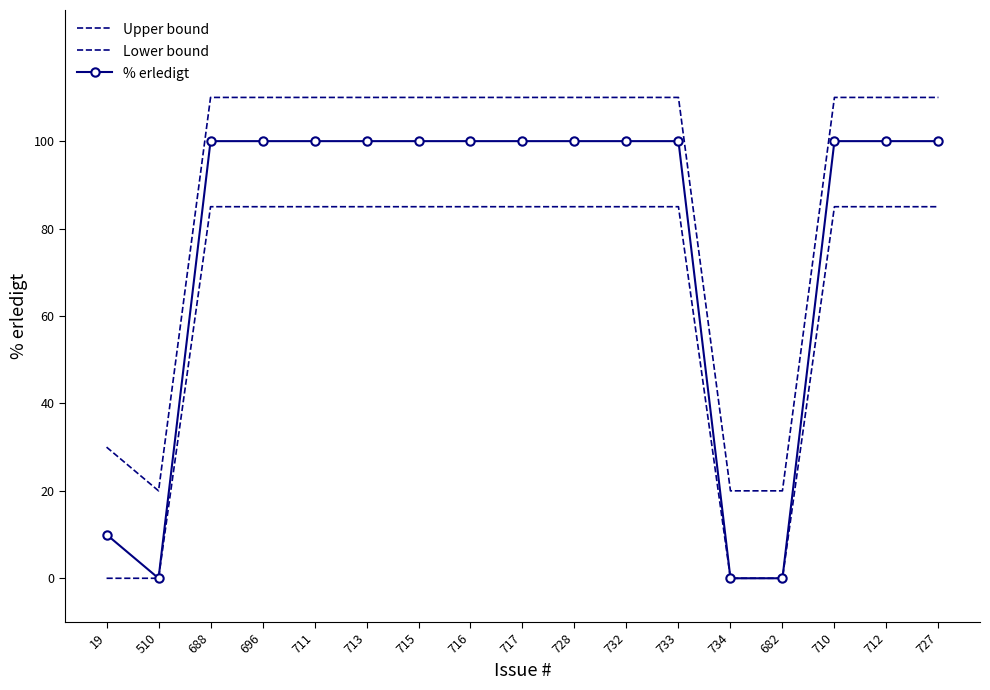

What position from the left is 711?

5